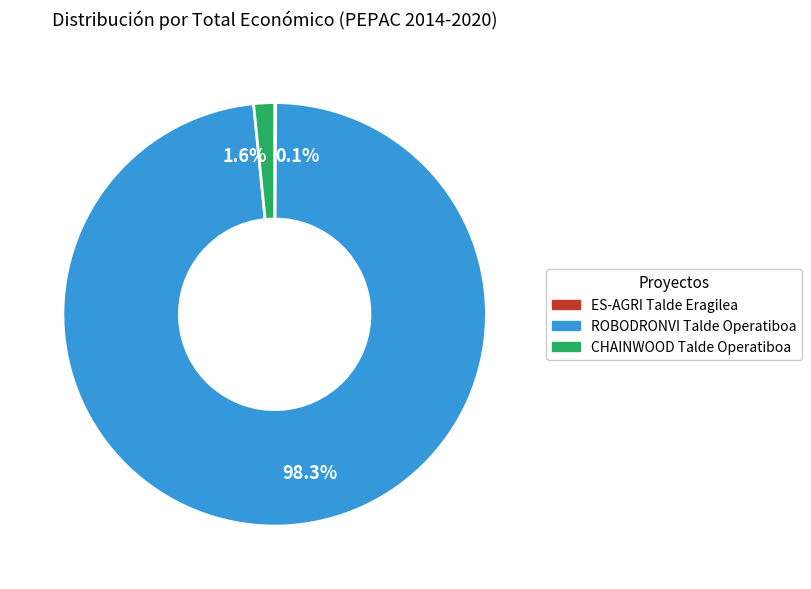

Do CHAINWOOD Talde Operatiboa and ROBODRONVI Talde Operatiboa together represent more than half of the pie?

Yes